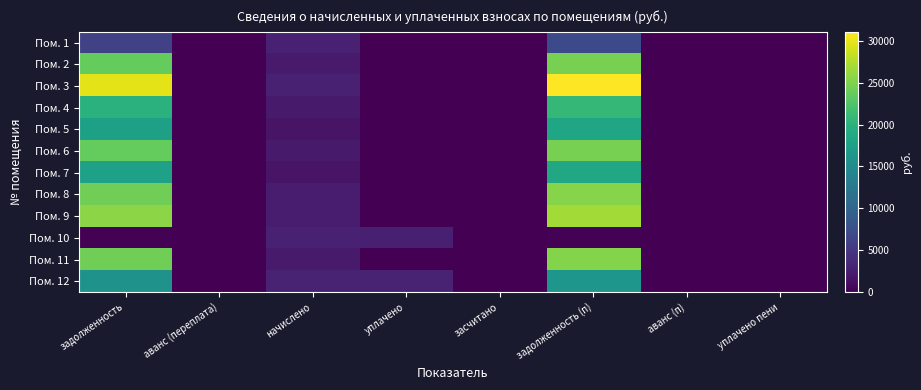

How many series are shown in this chart?

12